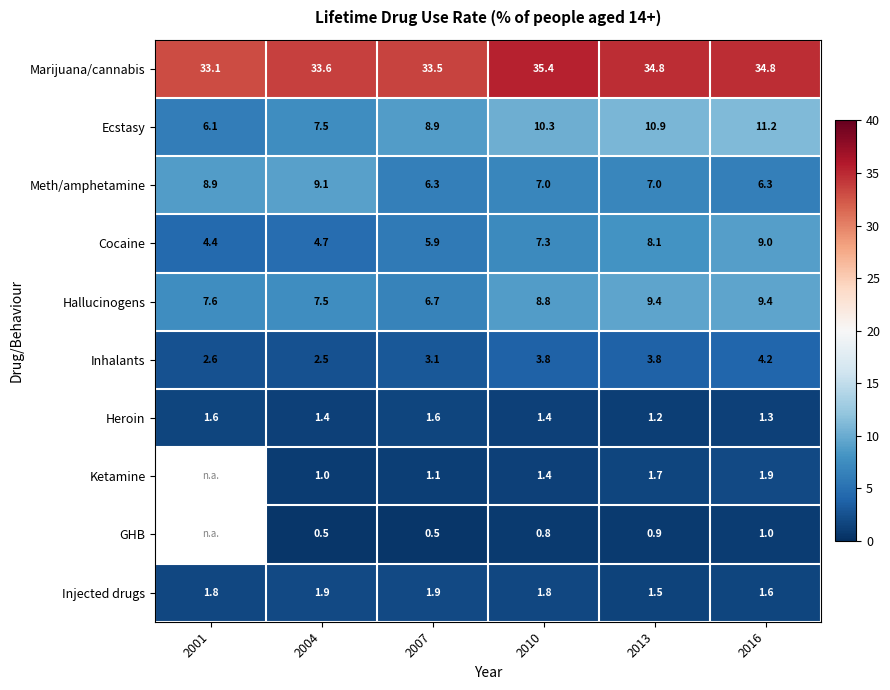

What is the sum of the GHB values at 2004 and 2010?

1.3